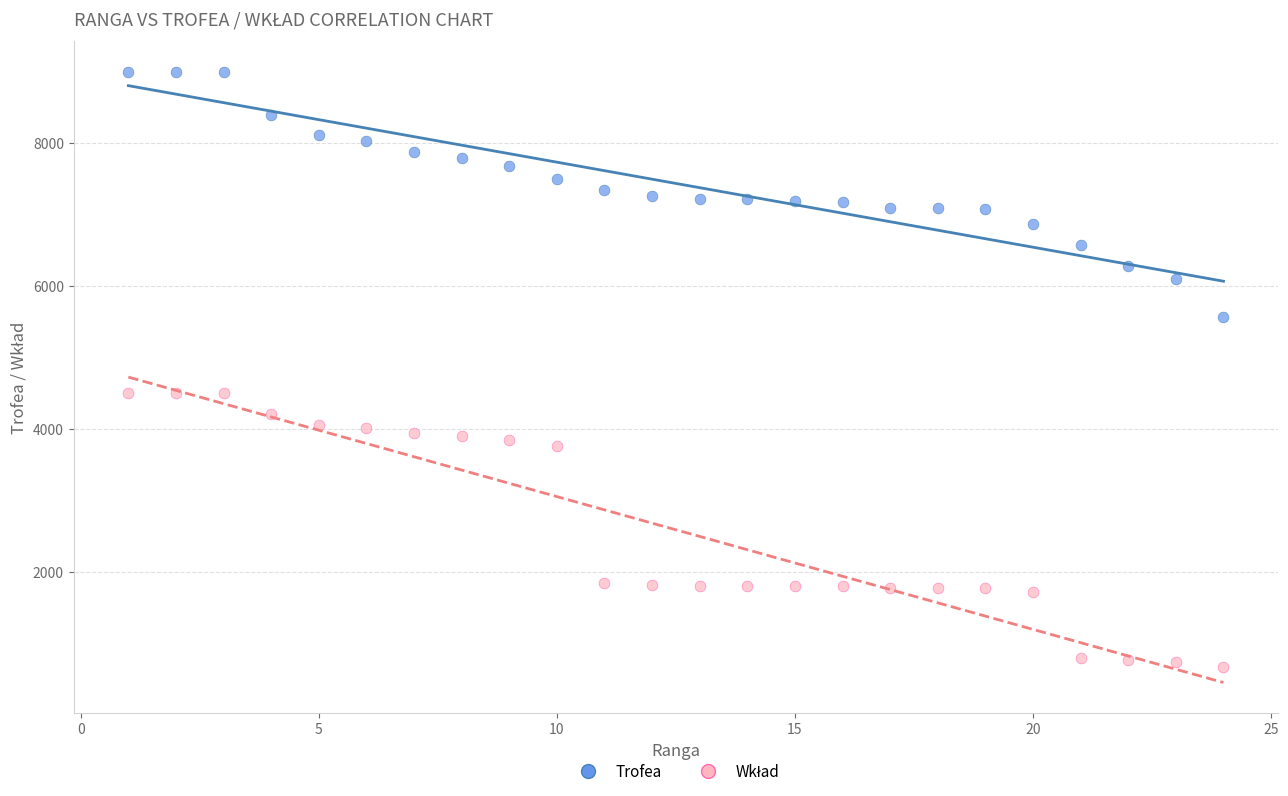

What is the X range (max minus min) for the scatter plot?

23